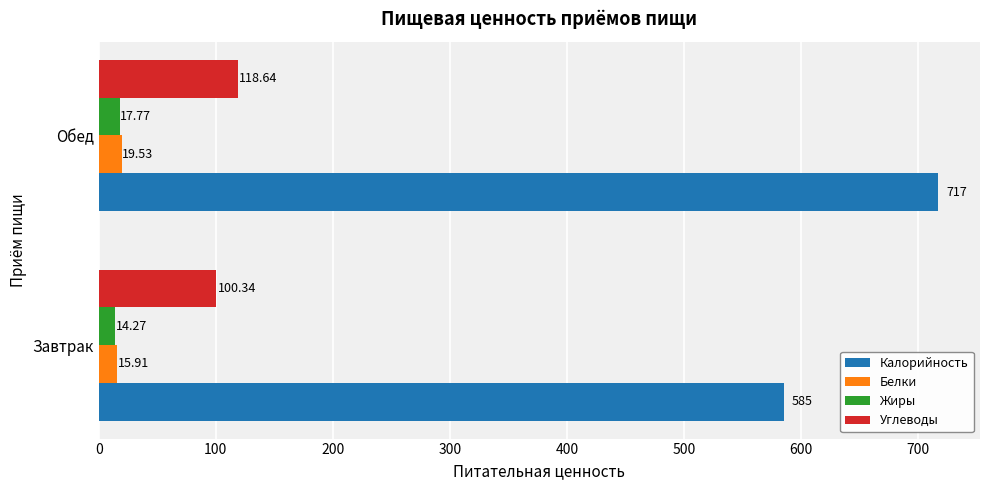

What is the maximum value for Белки?

19.5